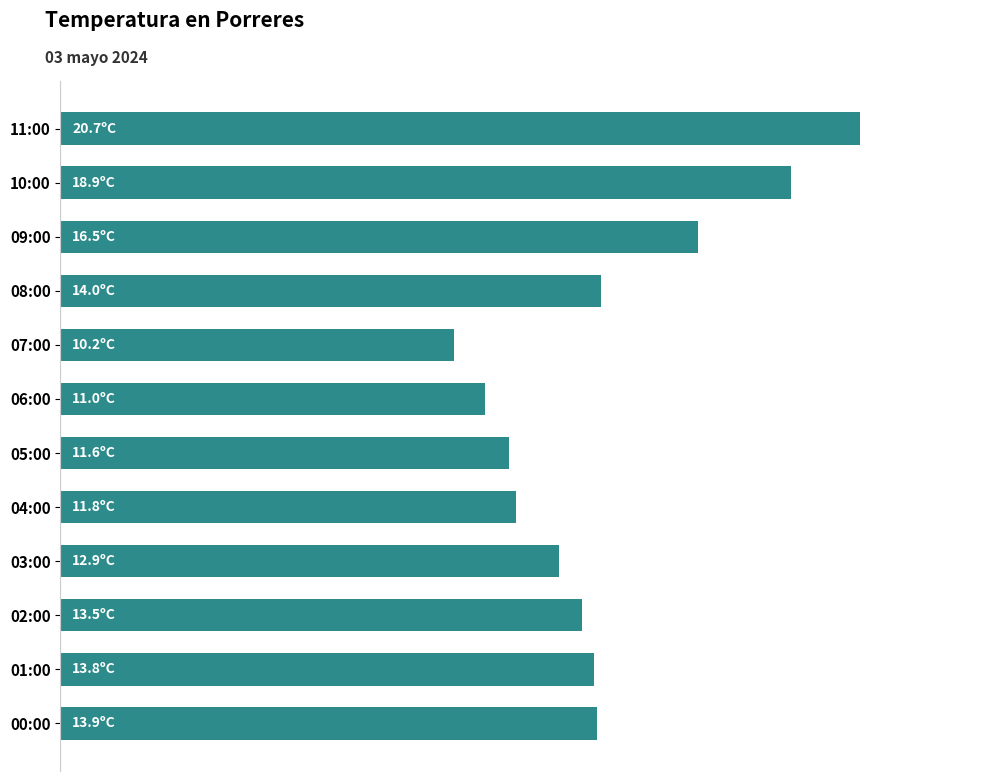

Are the bars horizontal?

Yes